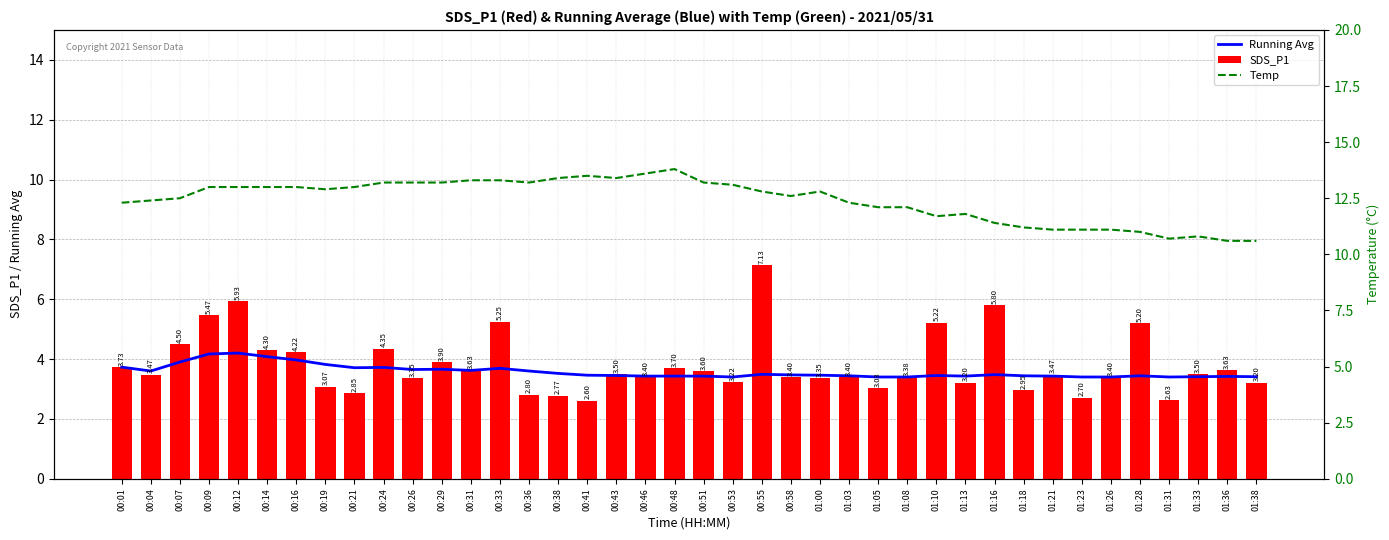

Reading right to left, list all the values displayed in this chart.

Running Avg: 01:38=3.4	01:36=3.4	01:33=3.4	01:31=3.4	01:28=3.4	01:26=3.4	01:23=3.4	01:21=3.4	01:18=3.4	01:16=3.5	01:13=3.4	01:10=3.5	01:08=3.4	01:05=3.4	01:03=3.4	01:00=3.5	00:58=3.5	00:55=3.5	00:53=3.4	00:51=3.4	00:48=3.4	00:46=3.4	00:43=3.5	00:41=3.5	00:38=3.5	00:36=3.6	00:33=3.7	00:31=3.6	00:29=3.7	00:26=3.6	00:24=3.7	00:21=3.7	00:19=3.8	00:16=4.0	00:14=4.1	00:12=4.2	00:09=4.2	00:07=3.9	00:04=3.6	00:01=3.7
SDS_P1: 01:38=3.2	01:36=3.6	01:33=3.5	01:31=2.6	01:28=5.2	01:26=3.4	01:23=2.7	01:21=3.5	01:18=3.0	01:16=5.8	01:13=3.2	01:10=5.2	01:08=3.4	01:05=3.0	01:03=3.4	01:00=3.4	00:58=3.4	00:55=7.1	00:53=3.2	00:51=3.6	00:48=3.7	00:46=3.4	00:43=3.5	00:41=2.6	00:38=2.8	00:36=2.8	00:33=5.2	00:31=3.6	00:29=3.9	00:26=3.4	00:24=4.3	00:21=2.9	00:19=3.1	00:16=4.2	00:14=4.3	00:12=5.9	00:09=5.5	00:07=4.5	00:04=3.5	00:01=3.7
Temp: 01:38=10.6	01:36=10.6	01:33=10.8	01:31=10.7	01:28=11.0	01:26=11.1	01:23=11.1	01:21=11.1	01:18=11.2	01:16=11.4	01:13=11.8	01:10=11.7	01:08=12.1	01:05=12.1	01:03=12.3	01:00=12.8	00:58=12.6	00:55=12.8	00:53=13.1	00:51=13.2	00:48=13.8	00:46=13.6	00:43=13.4	00:41=13.5	00:38=13.4	00:36=13.2	00:33=13.3	00:31=13.3	00:29=13.2	00:26=13.2	00:24=13.2	00:21=13.0	00:19=12.9	00:16=13.0	00:14=13.0	00:12=13.0	00:09=13.0	00:07=12.5	00:04=12.4	00:01=12.3